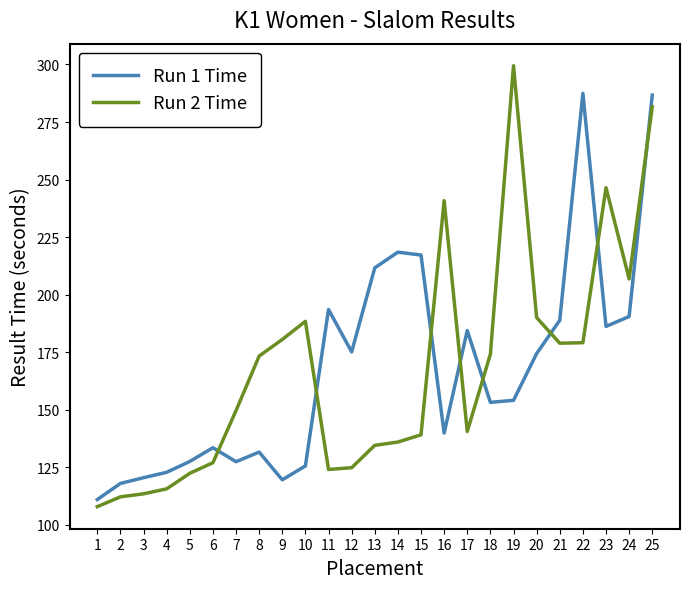

Rank the series by their maximum value, from lowest to highest.

Run 1 Time, Run 2 Time